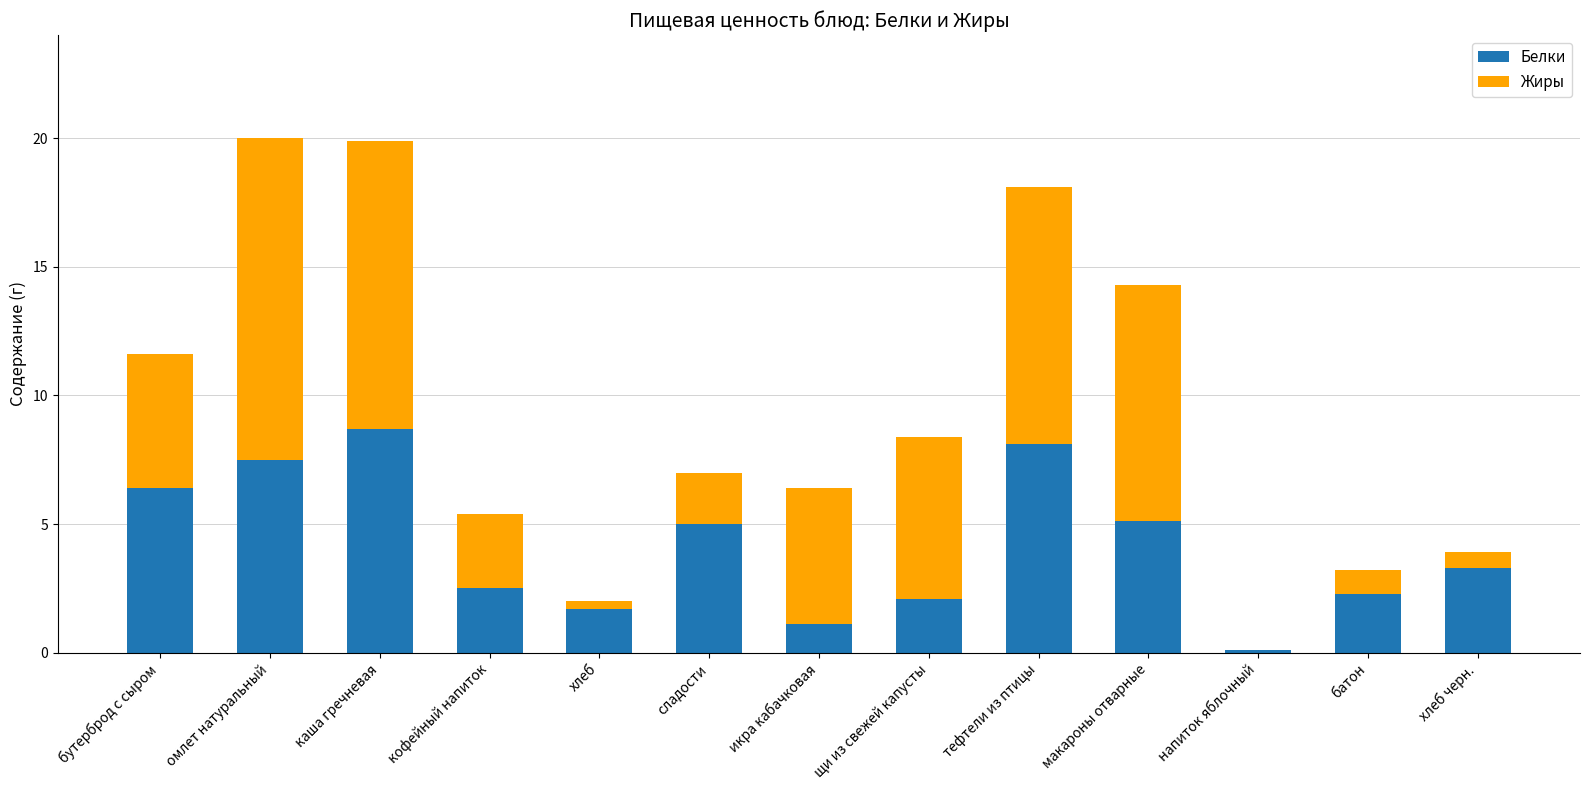

Is it true that Белки equals 12.1 at тефтели из птицы?

False